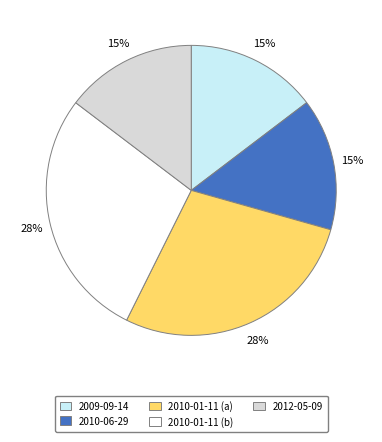

Between 2010-01-11 (a) and 2012-05-09, which is larger?

2010-01-11 (a)